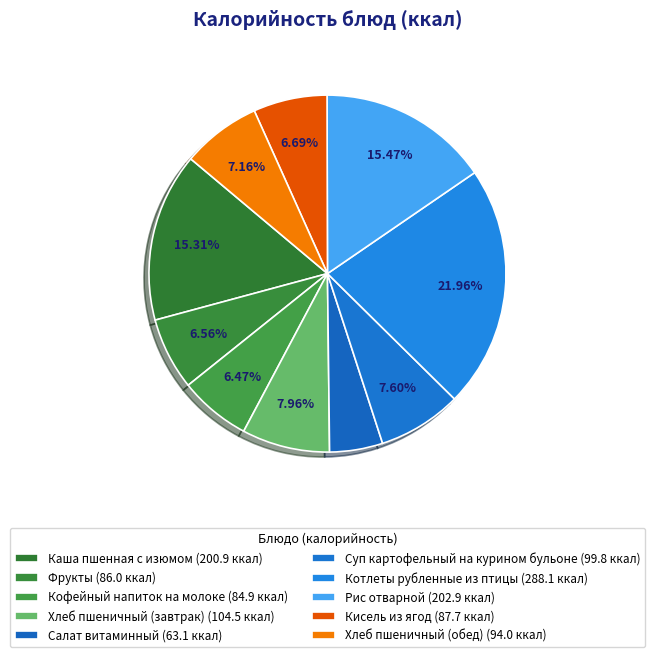

How many segments does this pie chart have?

10